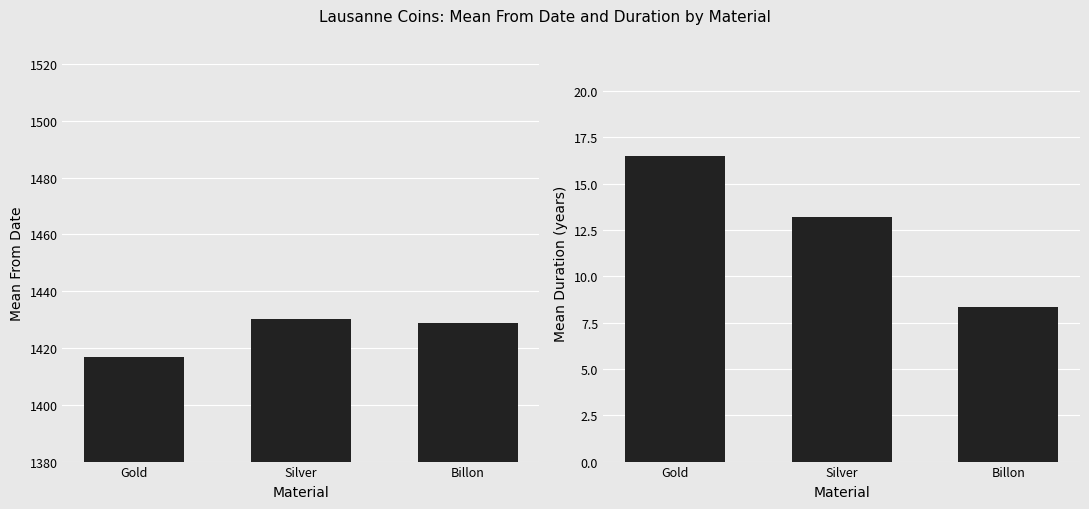

What is the average value of the Duration (To-From) series?

12.7